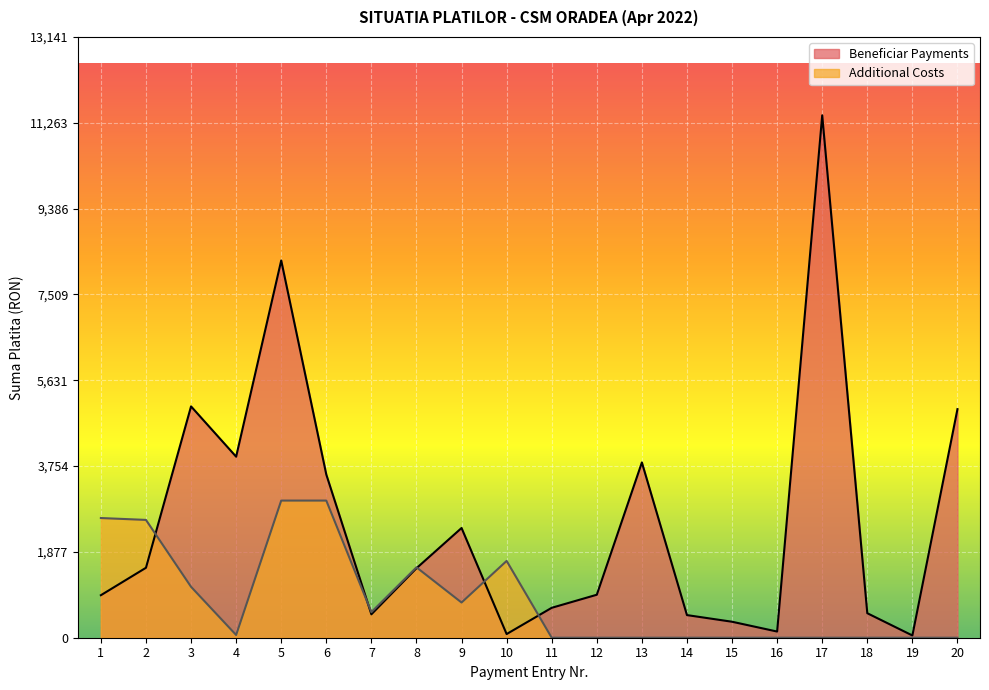

How many data points does each series have?

20